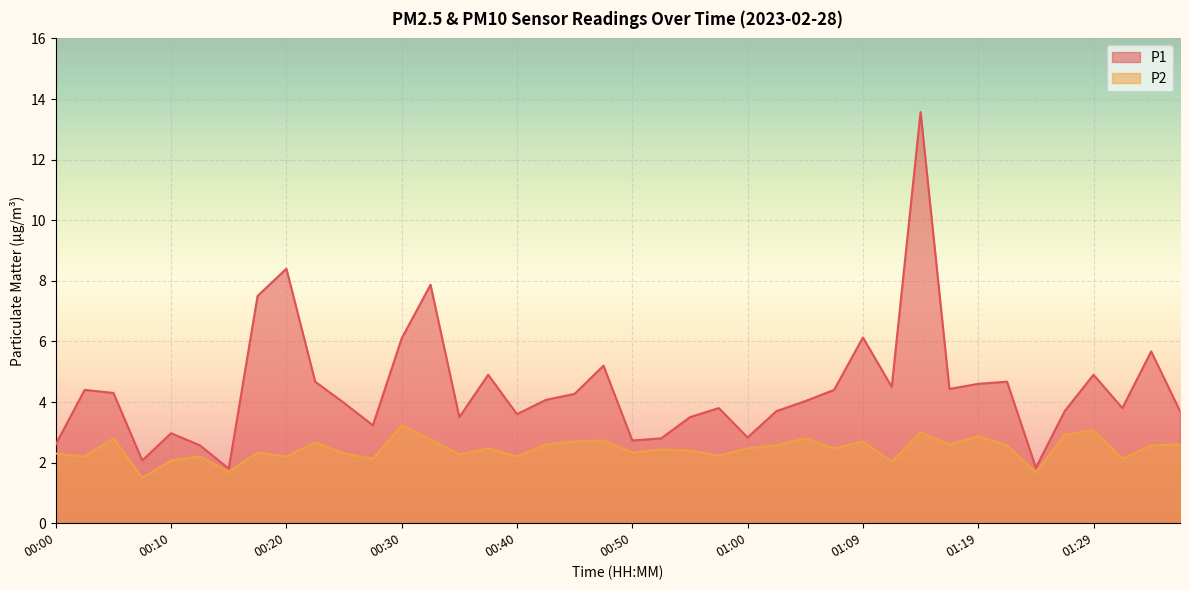

Reading left to right, list all the values displayed in this chart.

P1: 00:00=2.6	00:02=4.4	00:05=4.3	00:07=2.1	00:10=3.0	00:12=2.6	00:15=1.8	00:17=7.5	00:20=8.4	00:22=4.7	00:25=4.0	00:27=3.2	00:30=6.1	00:32=7.9	00:35=3.5	00:37=4.9	00:40=3.6	00:42=4.1	00:45=4.3	00:47=5.2	00:50=2.7	00:52=2.8	00:55=3.5	00:57=3.8	01:00=2.8	01:02=3.7	01:05=4.0	01:07=4.4	01:09=6.1	01:12=4.5	01:14=13.6	01:17=4.4	01:19=4.6	01:22=4.7	01:24=1.8	01:27=3.7	01:29=4.9	01:32=3.8	01:34=5.7	01:37=3.7
P2: 00:00=2.3	00:02=2.2	00:05=2.8	00:07=1.5	00:10=2.1	00:12=2.2	00:15=1.7	00:17=2.3	00:20=2.2	00:22=2.7	00:25=2.3	00:27=2.1	00:30=3.2	00:32=2.8	00:35=2.3	00:37=2.5	00:40=2.2	00:42=2.6	00:45=2.7	00:47=2.7	00:50=2.3	00:52=2.4	00:55=2.4	00:57=2.2	01:00=2.5	01:02=2.6	01:05=2.8	01:07=2.5	01:09=2.7	01:12=2.0	01:14=3.0	01:17=2.6	01:19=2.9	01:22=2.6	01:24=1.7	01:27=2.9	01:29=3.1	01:32=2.1	01:34=2.6	01:37=2.6